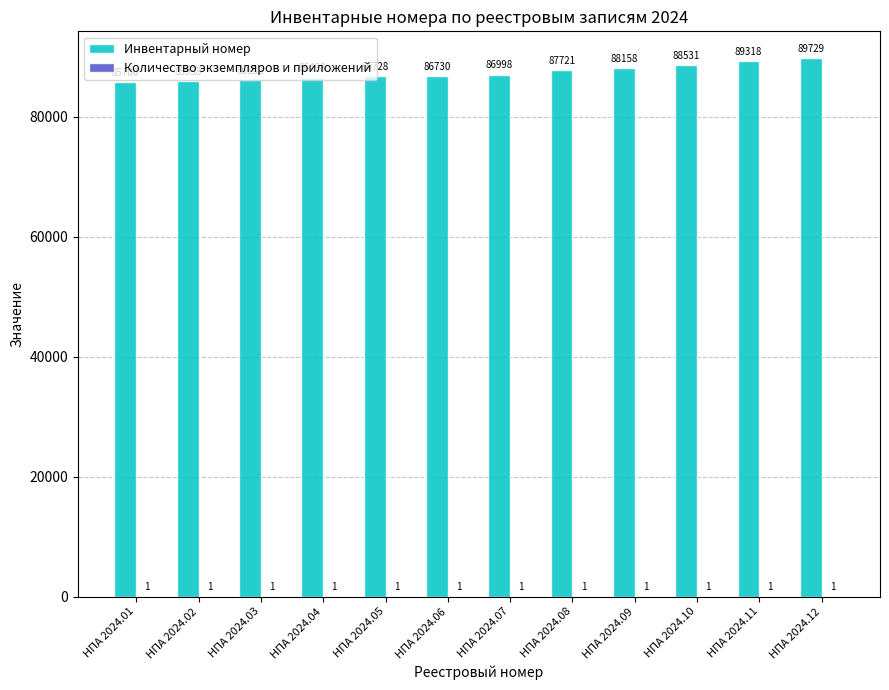

What is the spread (max minus min) of values at НПА 2024.09?

88157